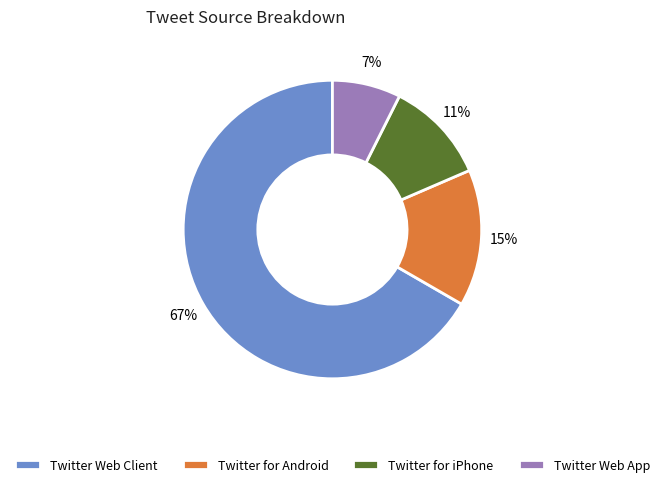

Do Twitter Web App and Twitter for iPhone together represent more than half of the pie?

No